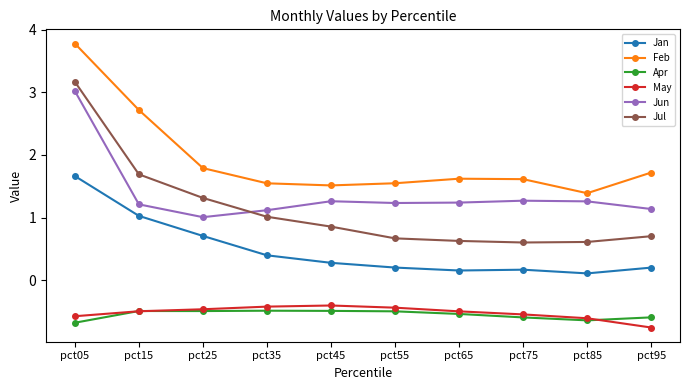

What is the sum of all Jul values?

11.3